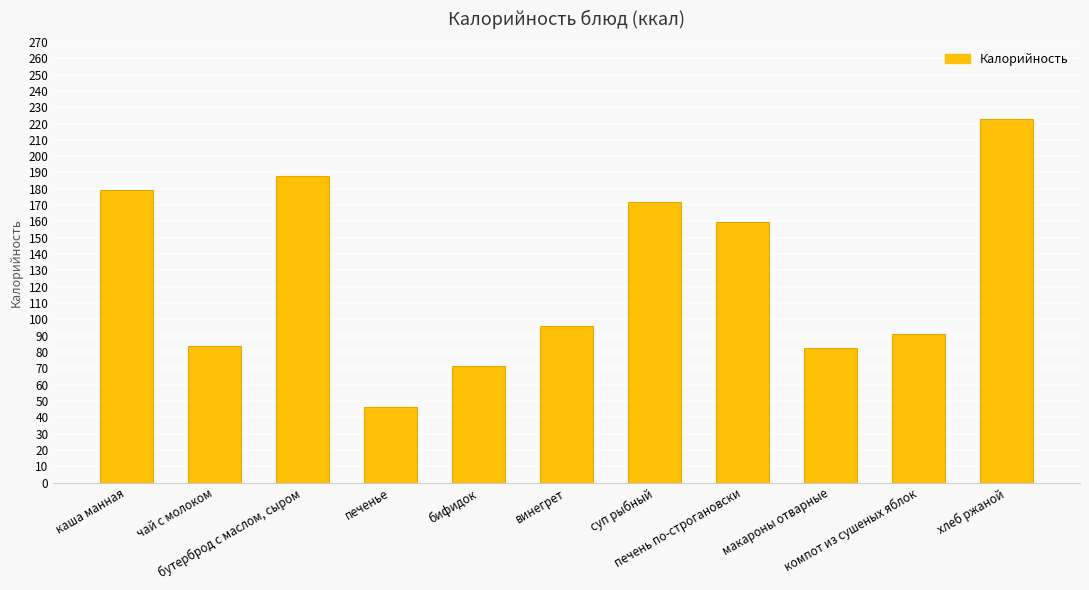

True or false: the data shows 188.1 at бутерброд с маслом, сыром.

True